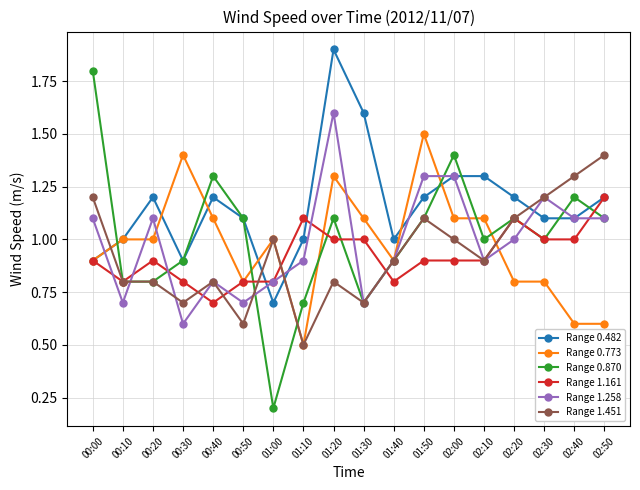

What are all the series names shown in the legend?

Range 0.482, Range 0.773, Range 0.870, Range 1.161, Range 1.258, Range 1.451